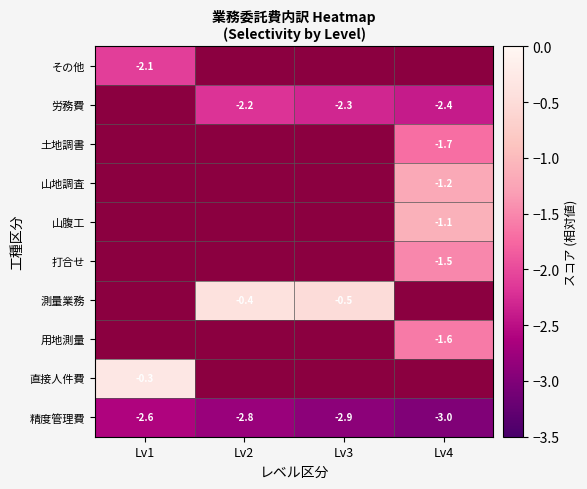

At how many categories does at least one series exceed -2?

4